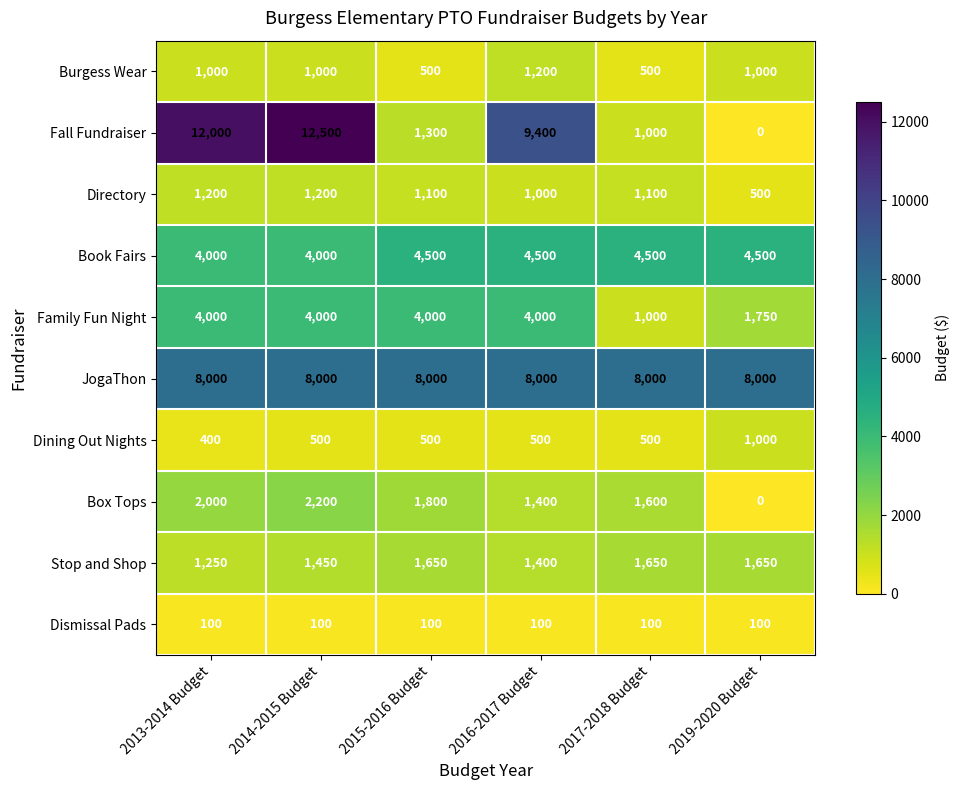

Read the Dismissal Pads value at 2013-2014 Budget.

100